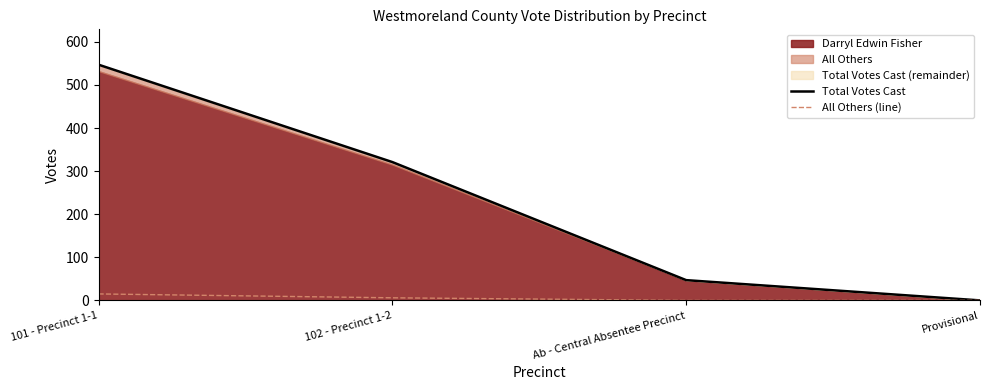

True or false: All Others (line) and Total Votes Cast cross at least once.

False